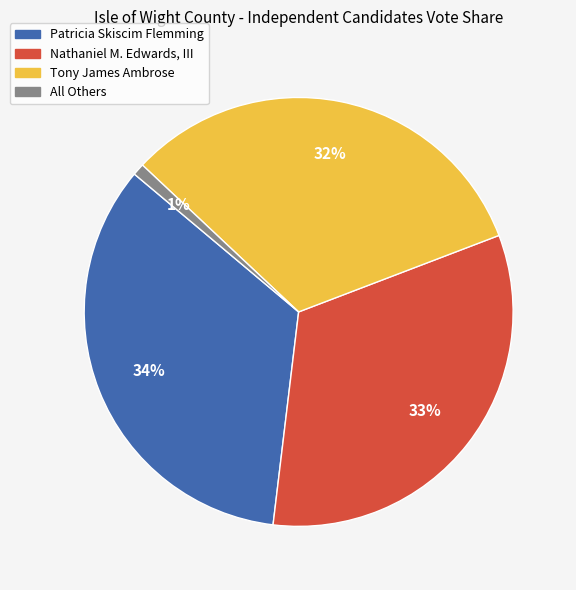

To the nearest percent, what percentage of the pie is All Others?

1%